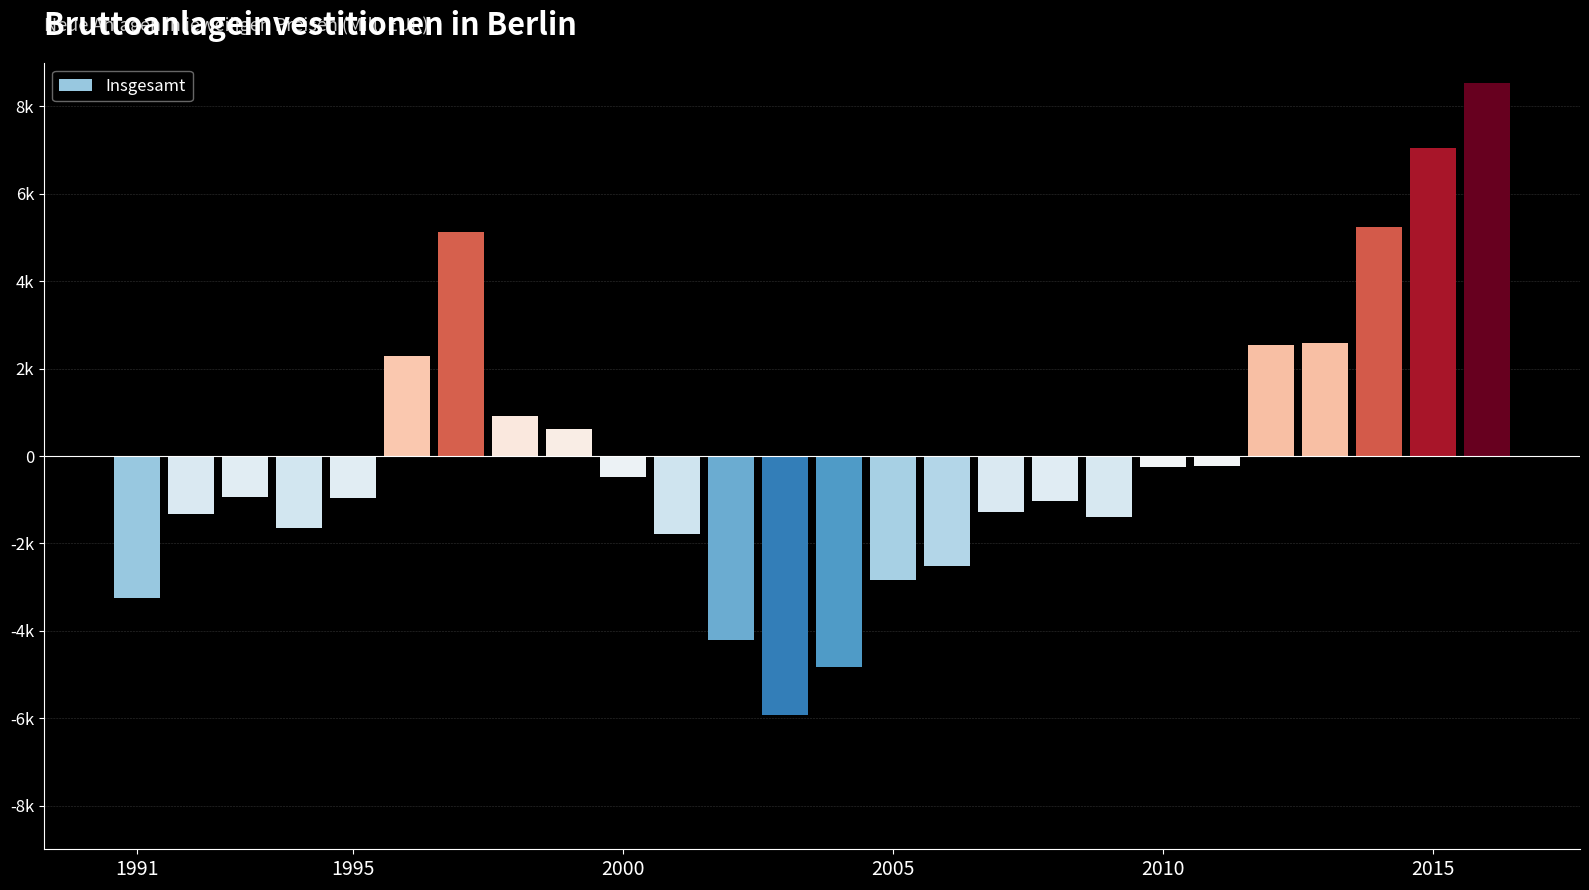

Count the number of data series in this chart.

1